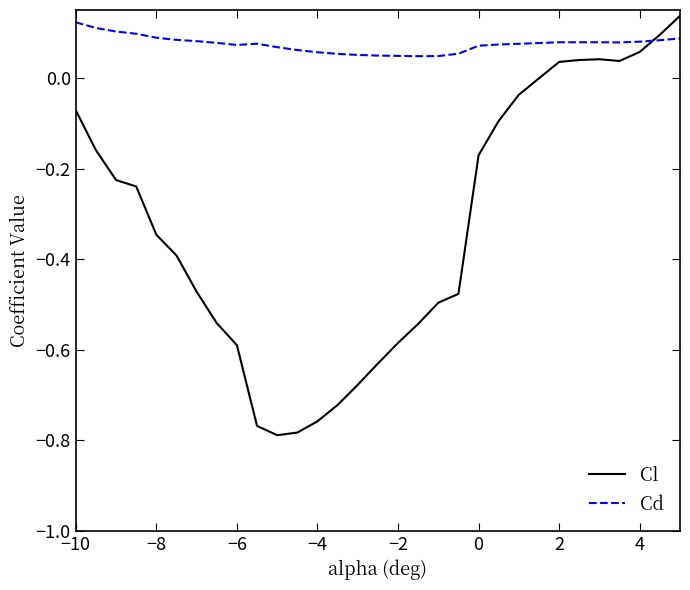

Does the chart have visible grid lines?

No